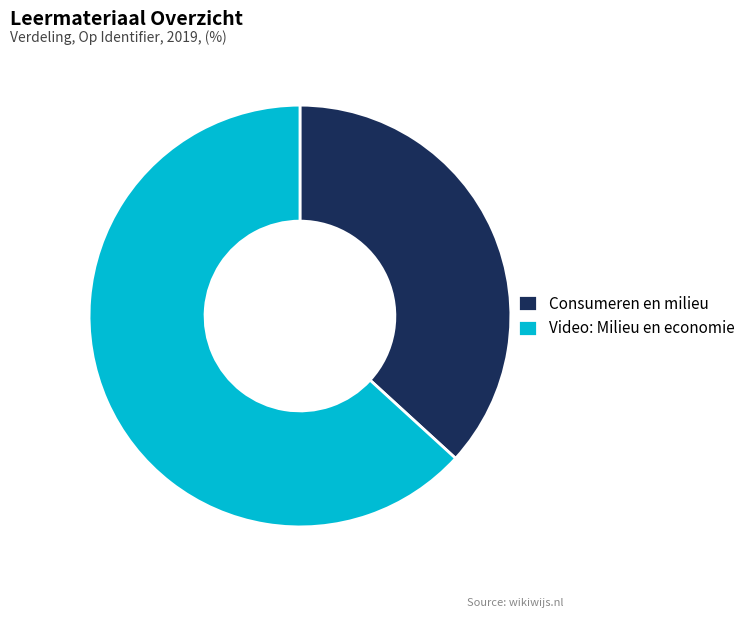

Which category has the biggest portion of the pie?

Video: Milieu en economie